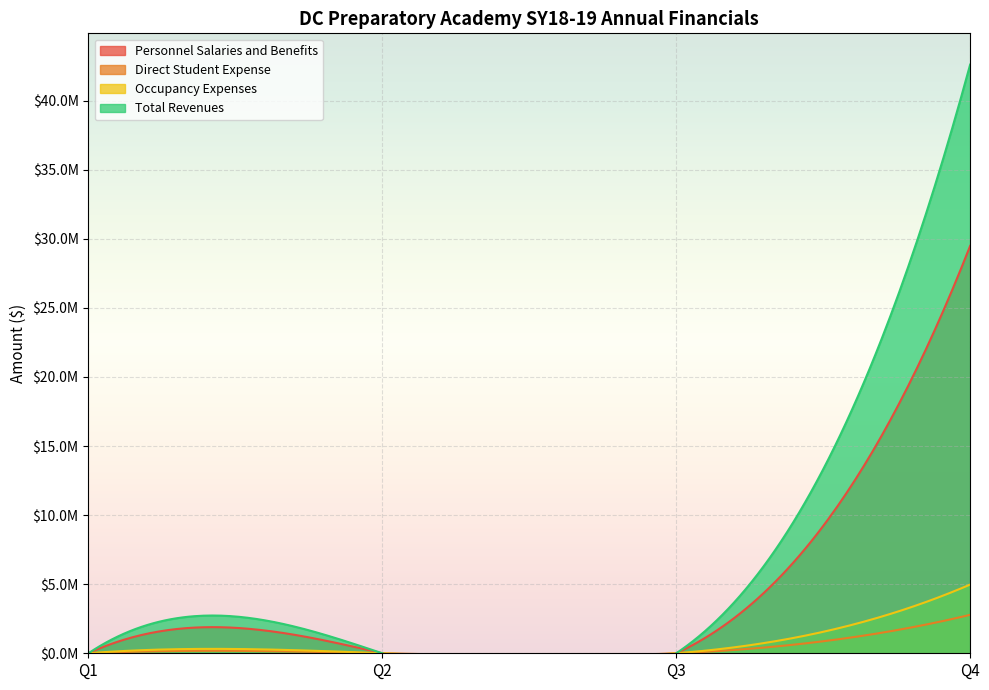

True or false: Total Revenues has more than 0 points higher than both neighbors.

False